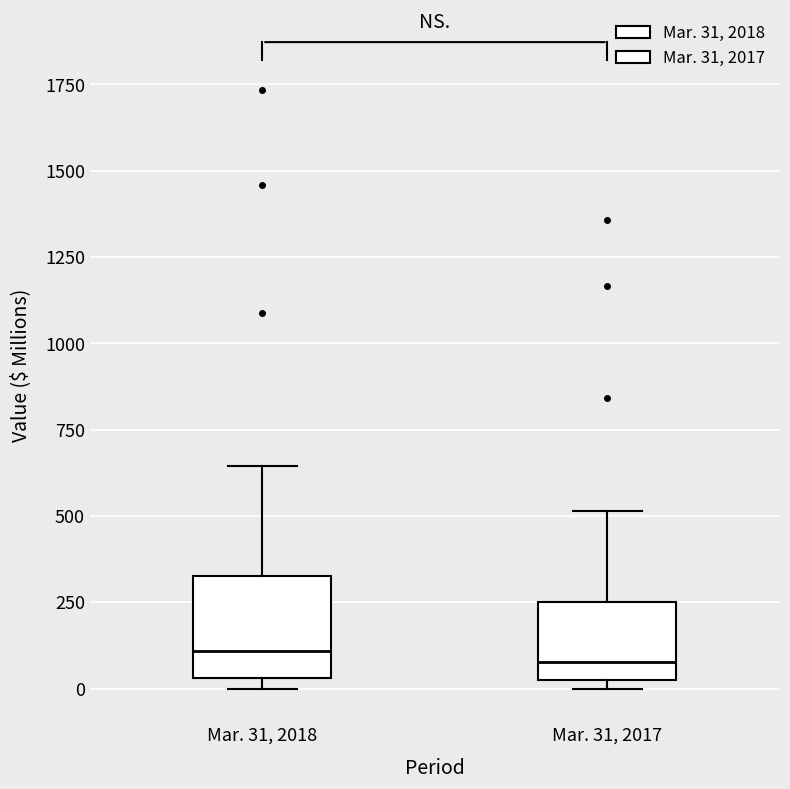

Reading left to right, read every box against the y-axis: the position of its median line, the range the box covers, and the ends of its whiskers. The values are not printed on the chart, so give them approximately, as read against the axis.

Mar. 31, 2018: median 100, box 50 to 350, whiskers 0 to 650
Mar. 31, 2017: median 100, box 0 to 250, whiskers 0 (just below the box's lower edge) to 500